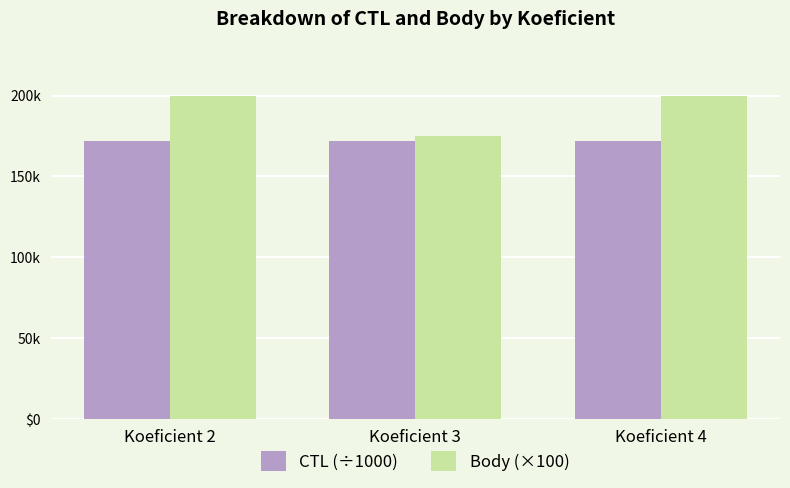

What are all the series names shown in the legend?

CTL (÷1000), Body (×100)